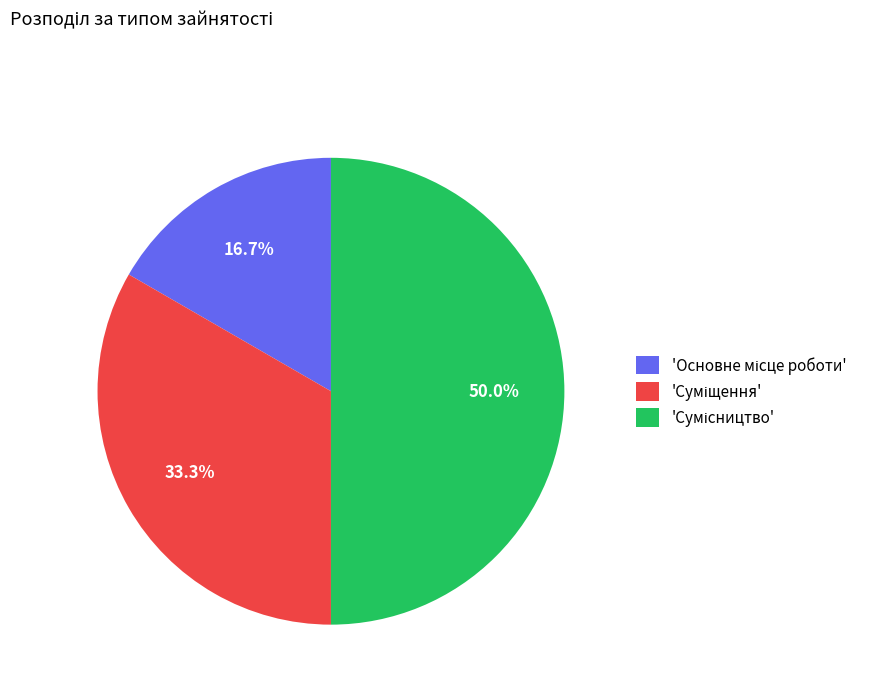

Rank the categories by value from highest to lowest.

Сумісництво, Суміщення, Основне місце роботи